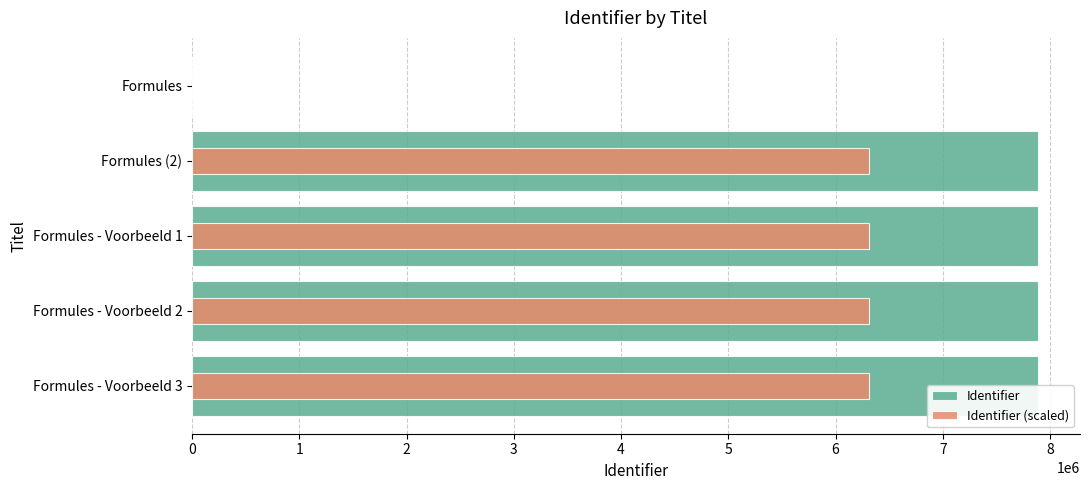

Read the Identifier (scaled) value at Formules - Voorbeeld 1.

6308044.0